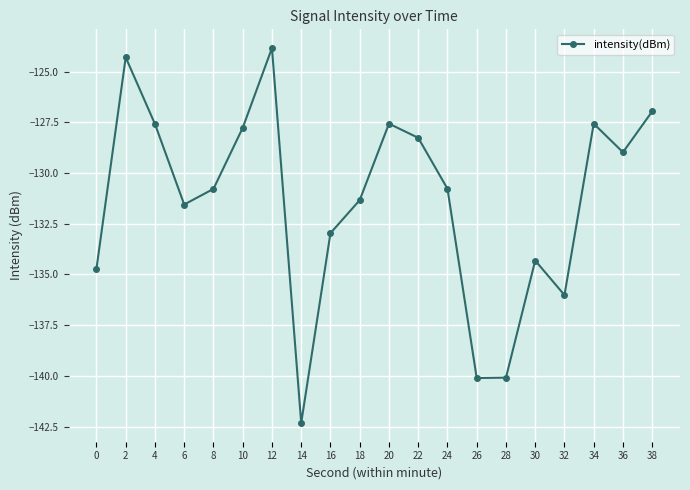

Where is the data nearest to the value -133?

16